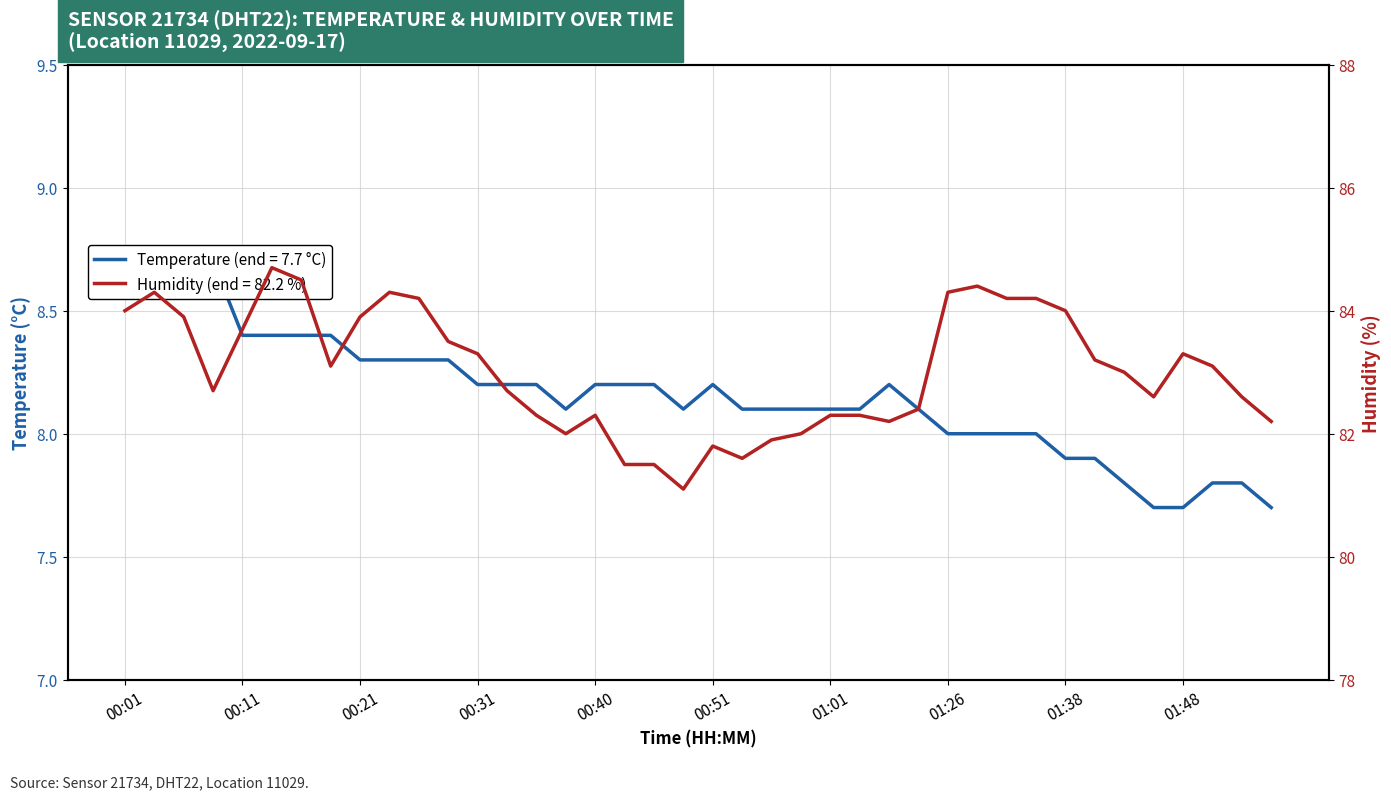

What is the difference between the maximum and minimum values in the humidity series?

3.6